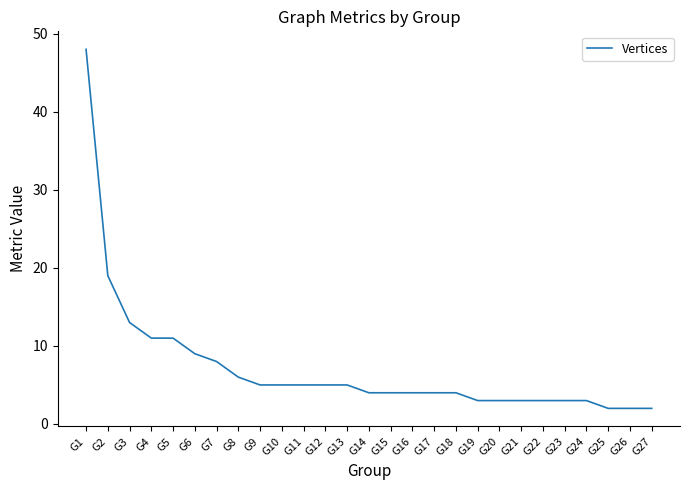

What is the maximum value shown in the chart?

48